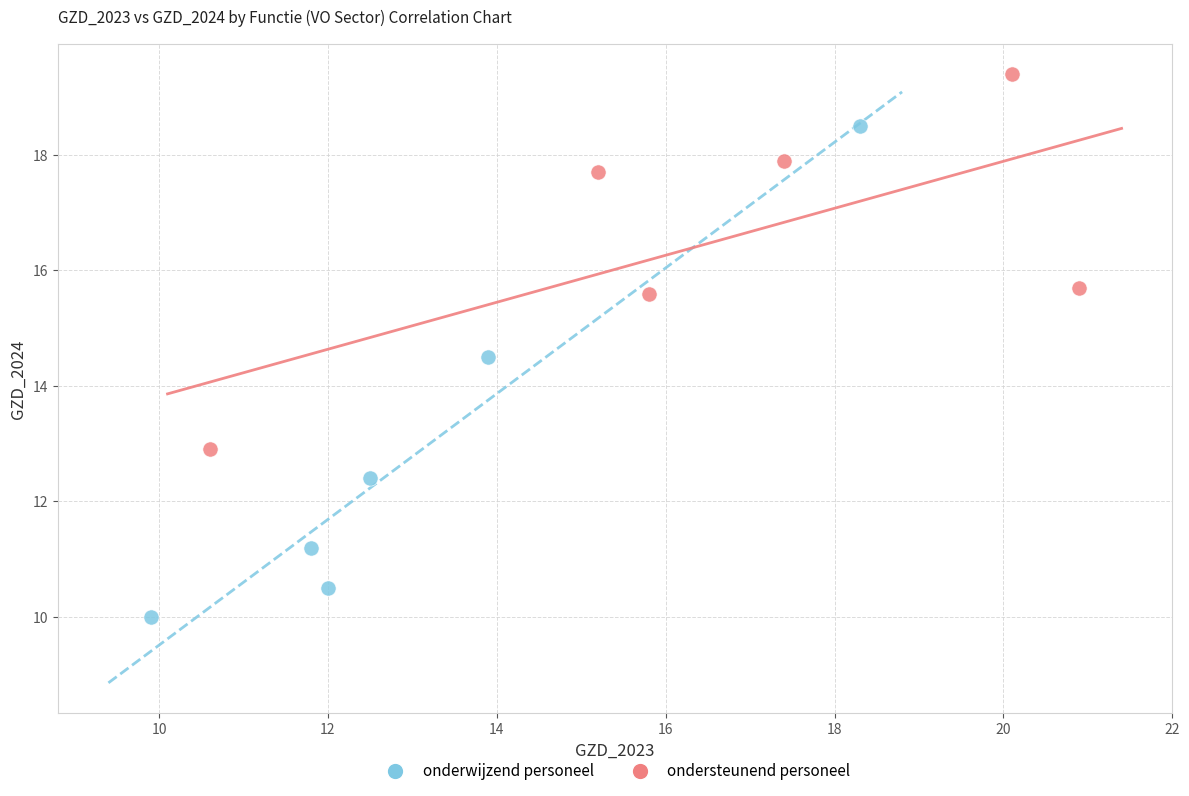

Which series contains the lowest Y value?

onderwijzend personeel